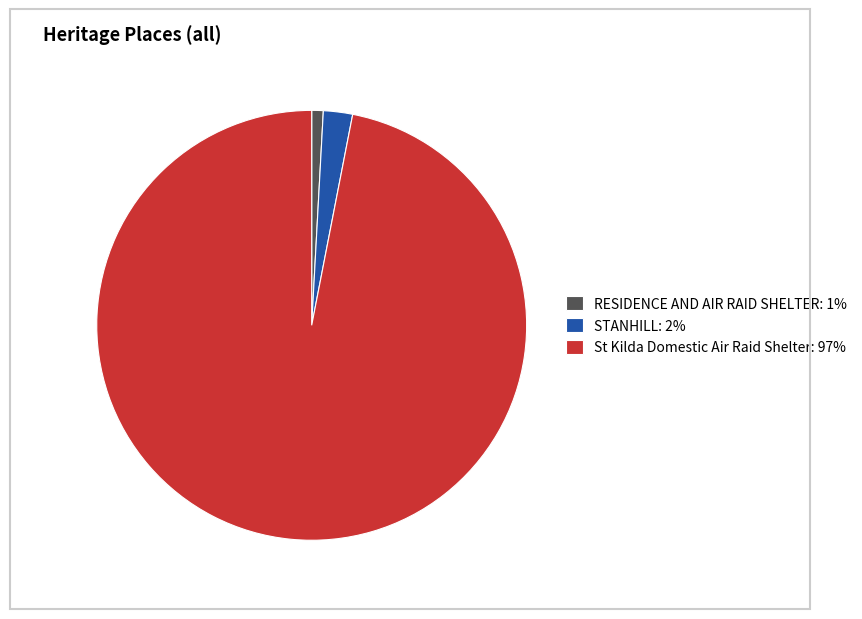

Do St Kilda Domestic Air Raid Shelter: 97% and RESIDENCE AND AIR RAID SHELTER: 1% together represent more than half of the pie?

Yes